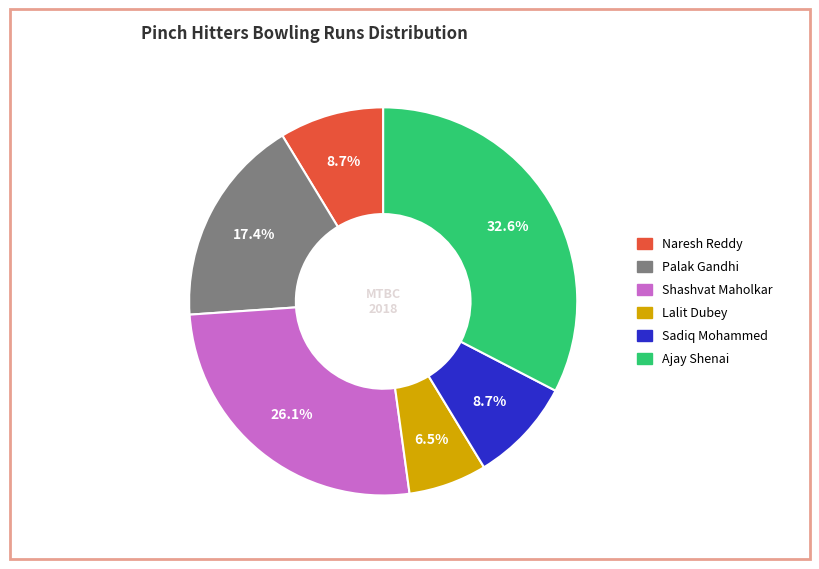

Is there any slice that represents more than half of the pie?

No